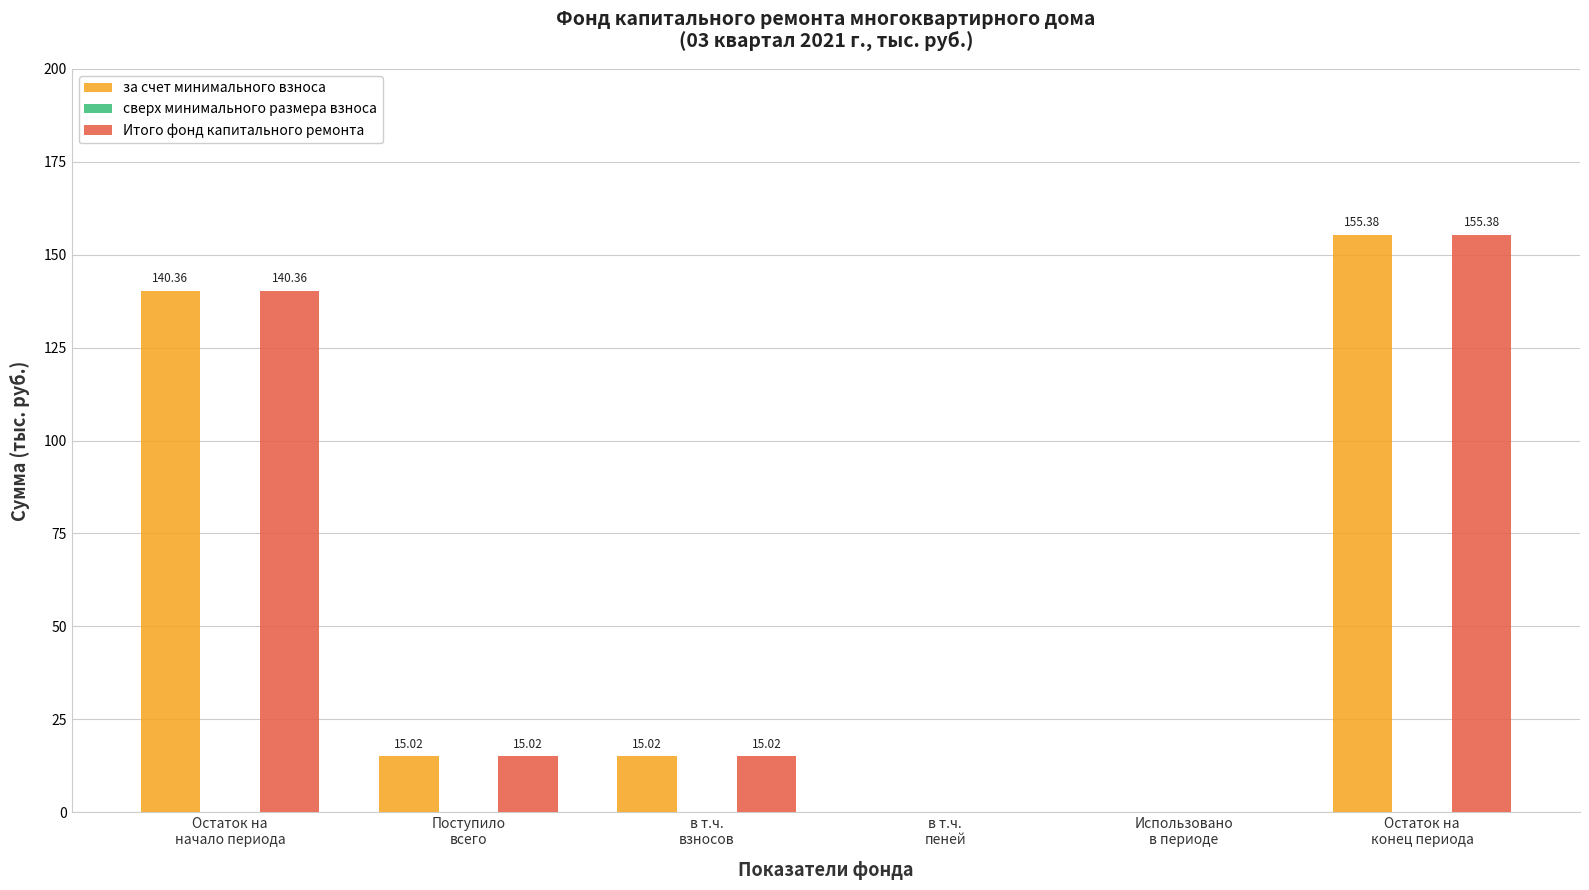

The за счет минимального взноса series shows 0.0 at в т.ч.
пеней. True or false?

True